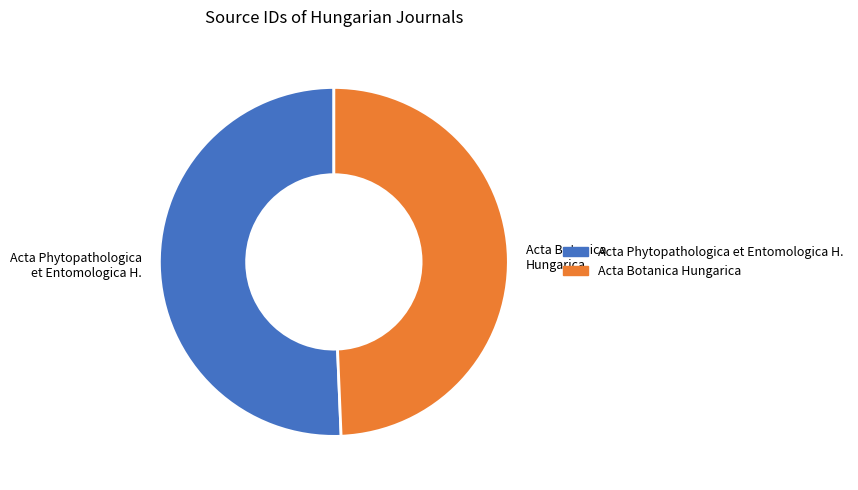

How many slices are in this pie chart?

2